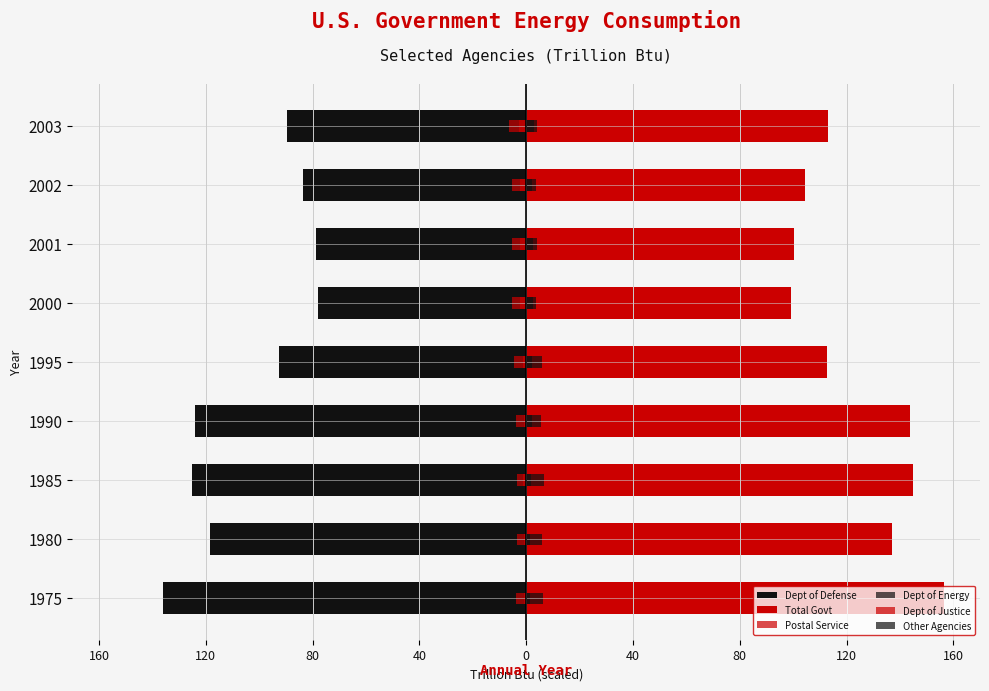

What is the value of the Postal Service bar at the 4th from the left?

-3.8